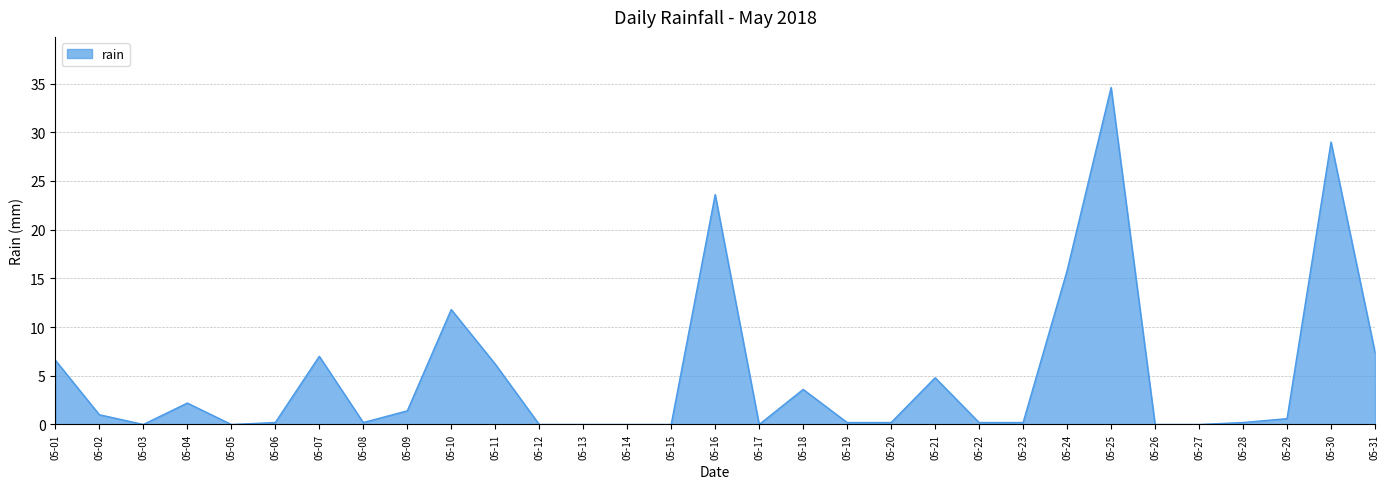

At which category does the data reach its first local peak?

05-04